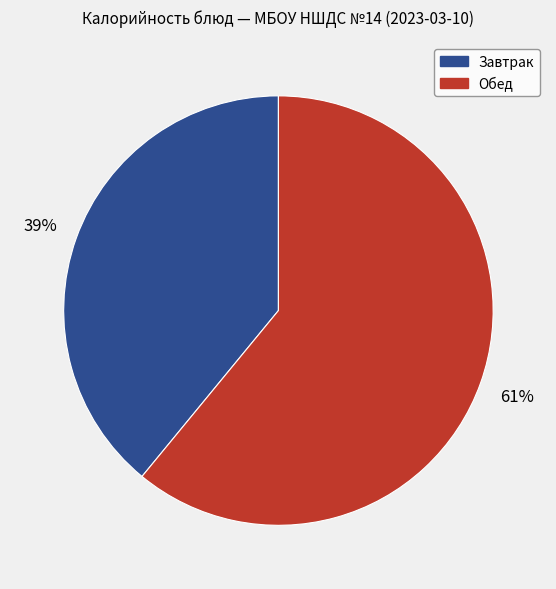

What percentage is the Завтрак slice, to the nearest percent?

39%